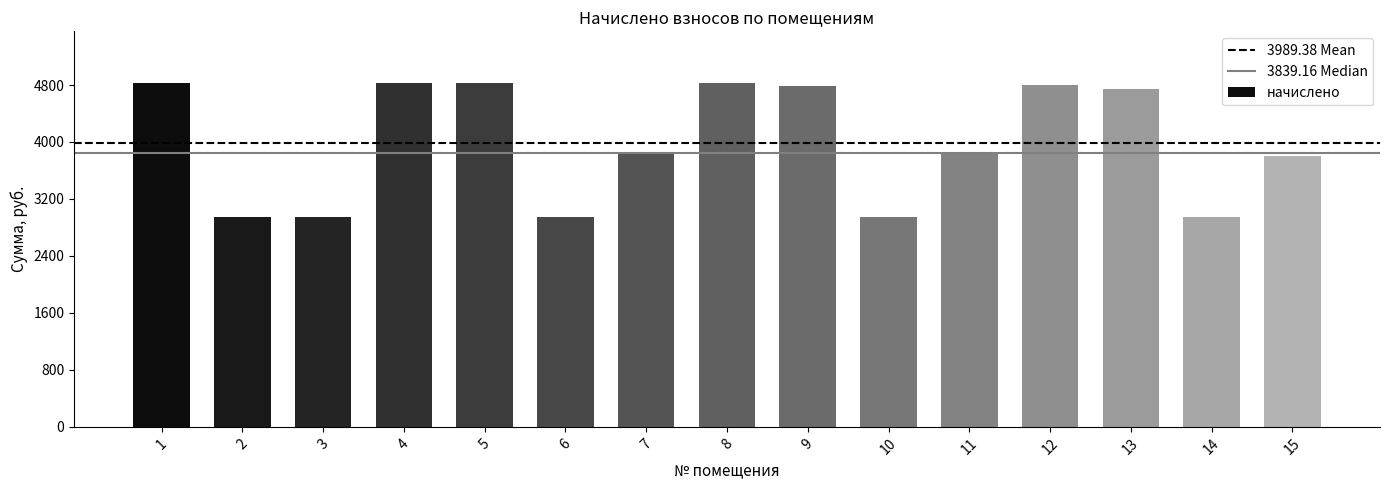

What is the minimum value shown in the chart?

2942.2